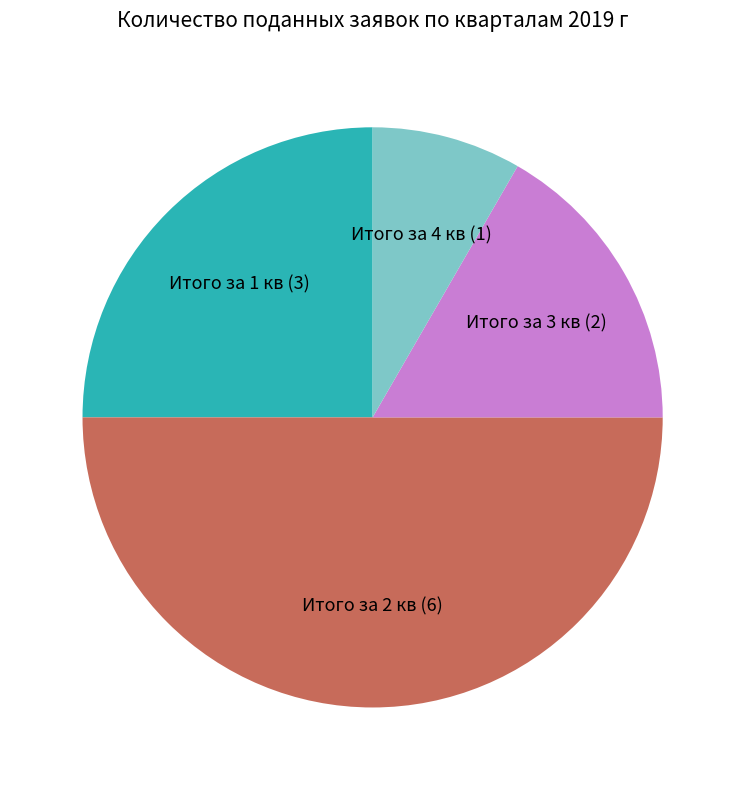

Does Итого за 1 кв represent more than half of the total?

No